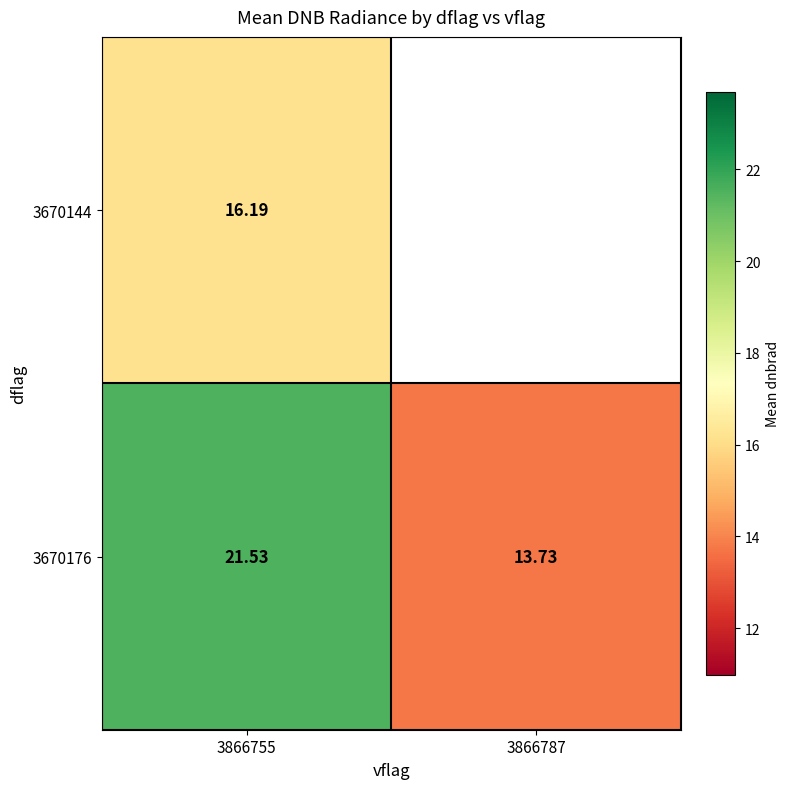

Which category has the lowest value across all series?

3866787